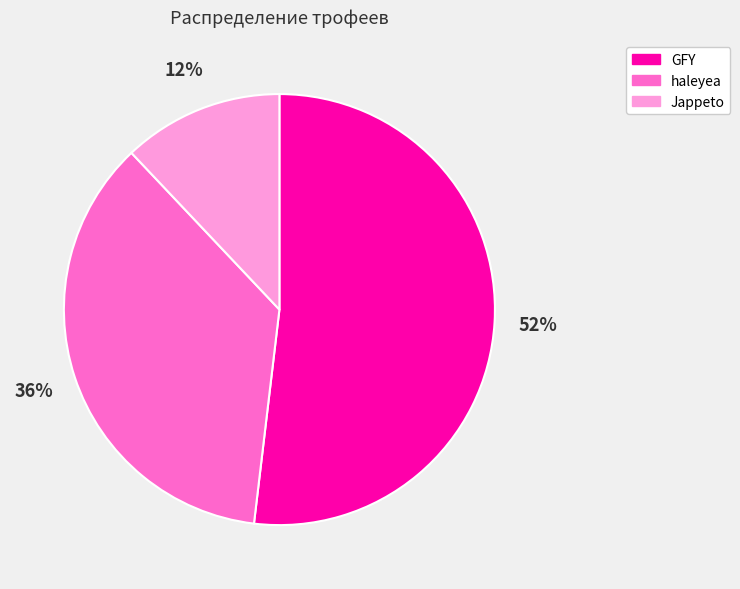

Rank the categories by value from highest to lowest.

GFY, haleyea, Jappeto